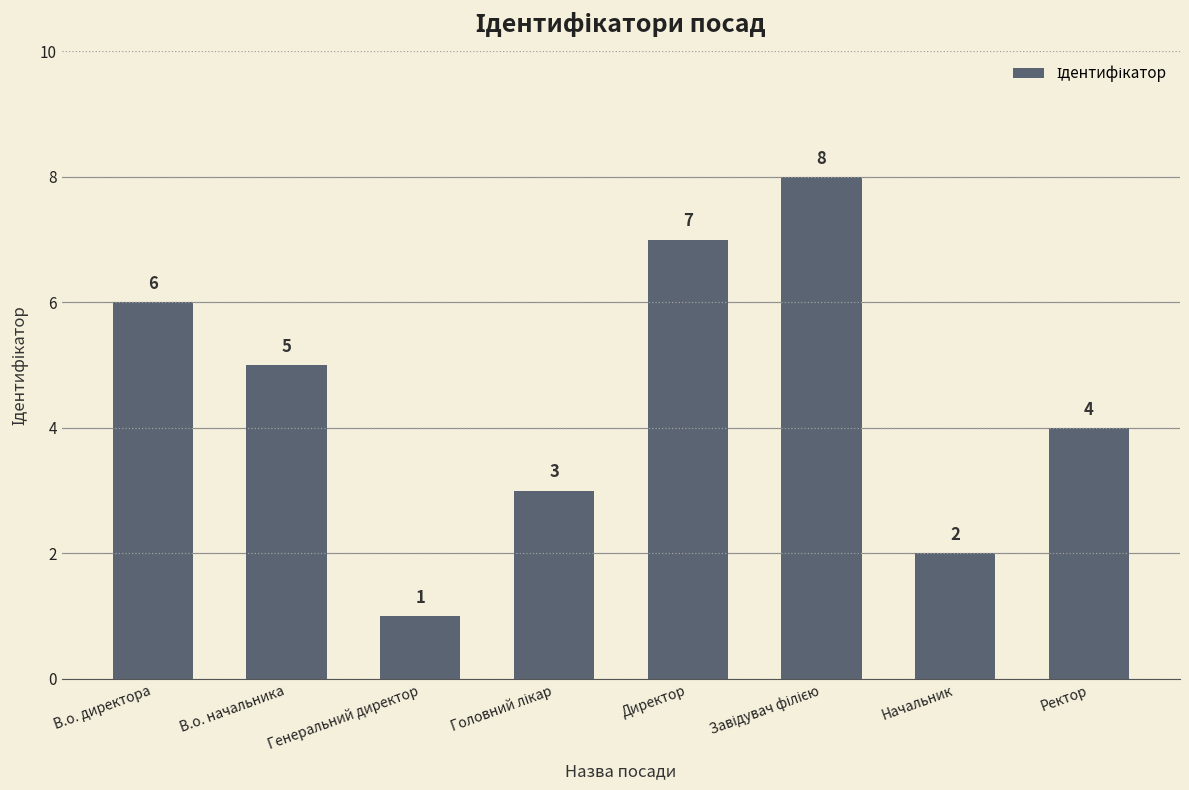

What is the difference between the maximum and minimum values?

7